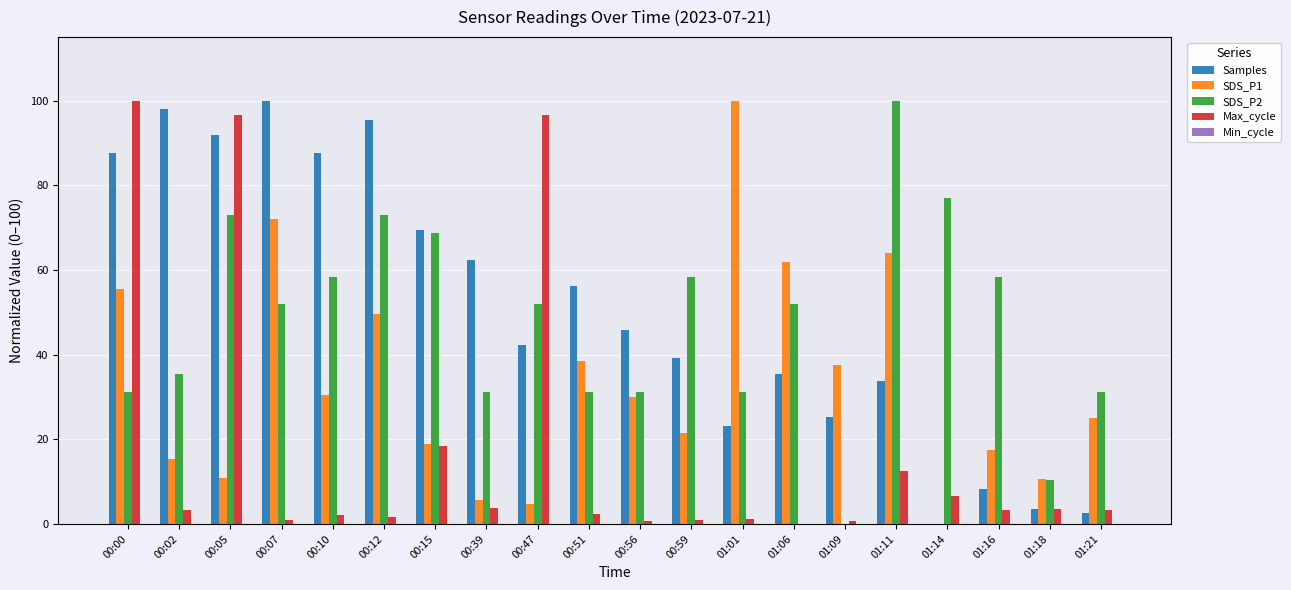

What is the maximum value for Max_cycle?

100.0